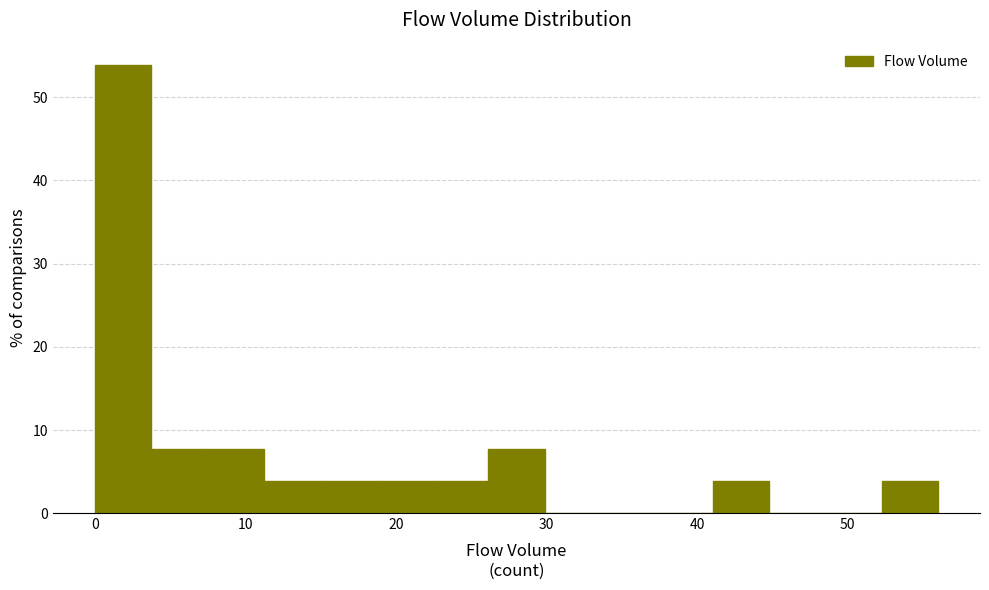

Around what value on the x-axis is the tallest bar? Give the approximate position of its centre, as read against the axis.

2